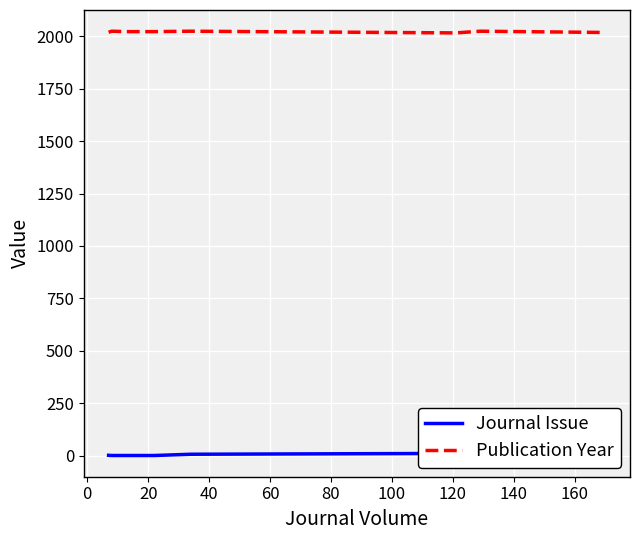

Is this an area chart (filled region under the line)?

No